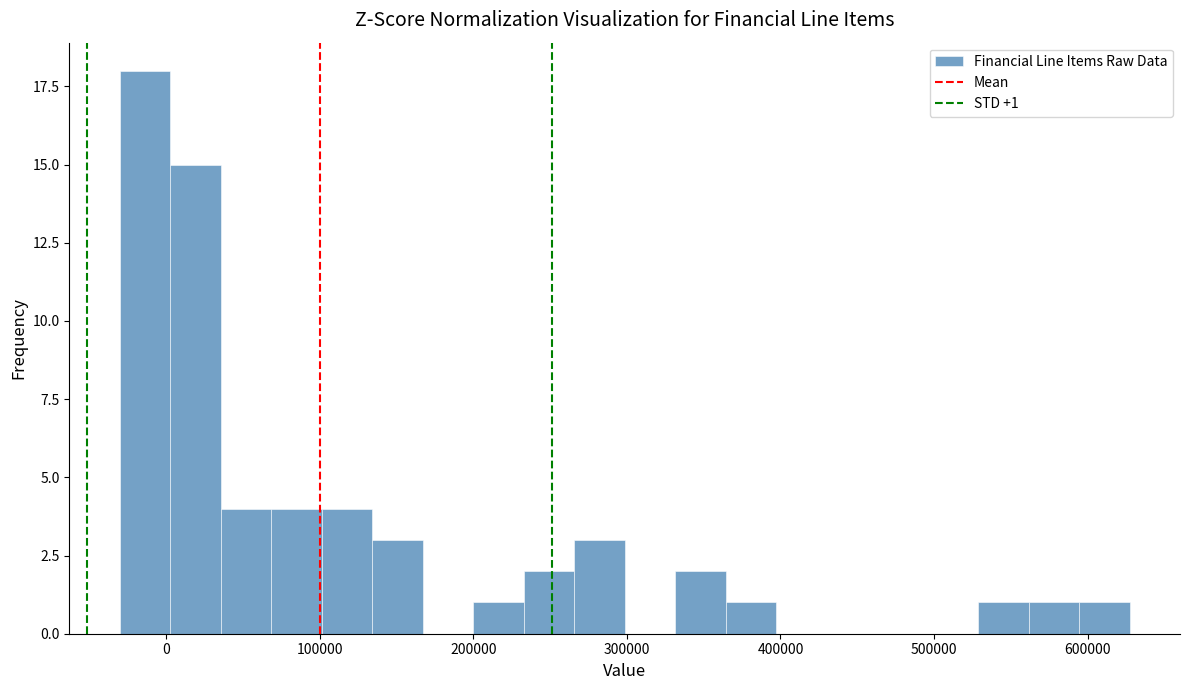

Read against the x-axis, roughly where is the centre of the tallest bar?

-10000